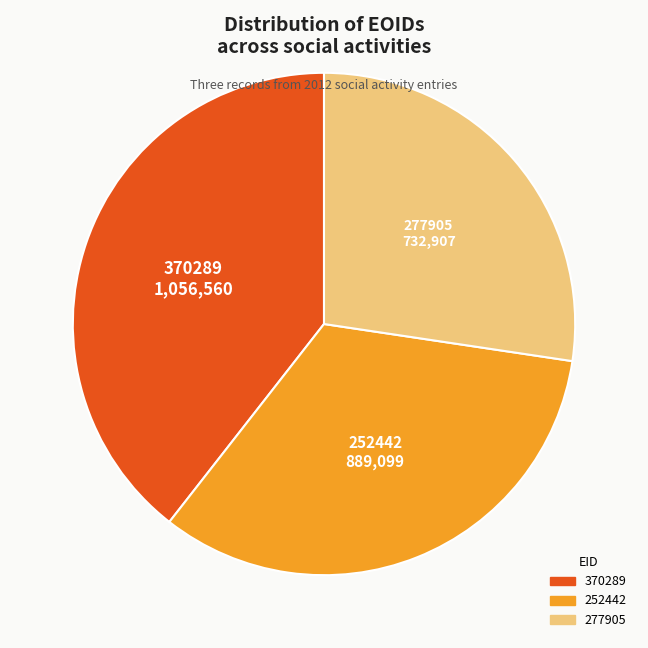

Between 252442 and 370289, which is larger?

370289